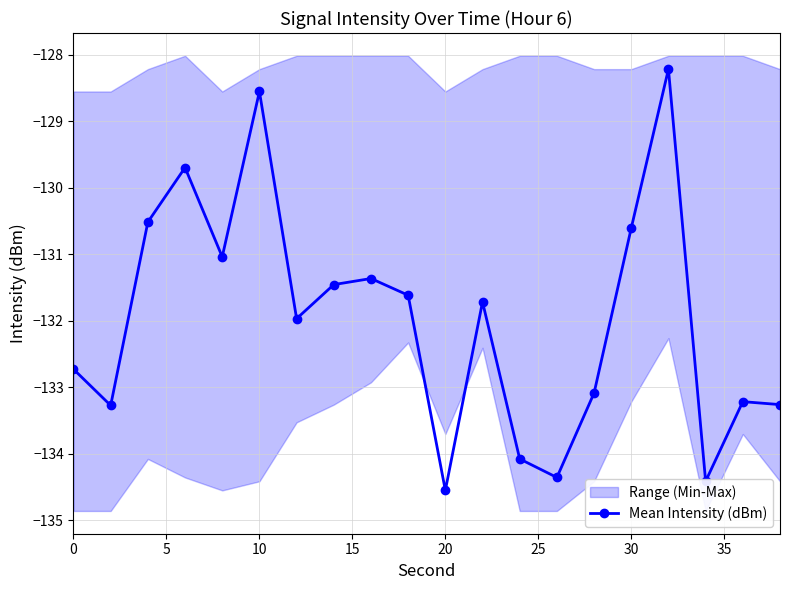

How many interior local valleys does the Mean Intensity (dBm) series have?

6